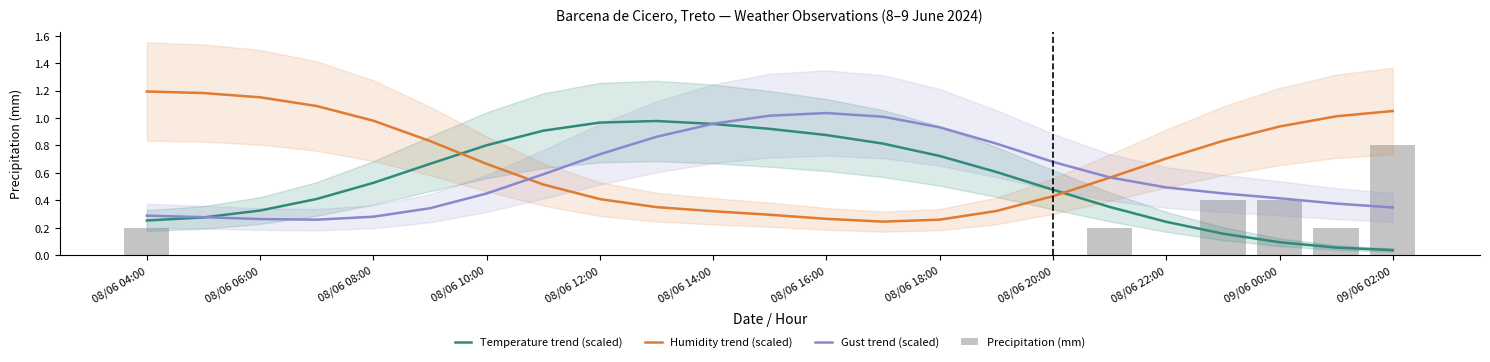

Count the number of data series in this chart.

4